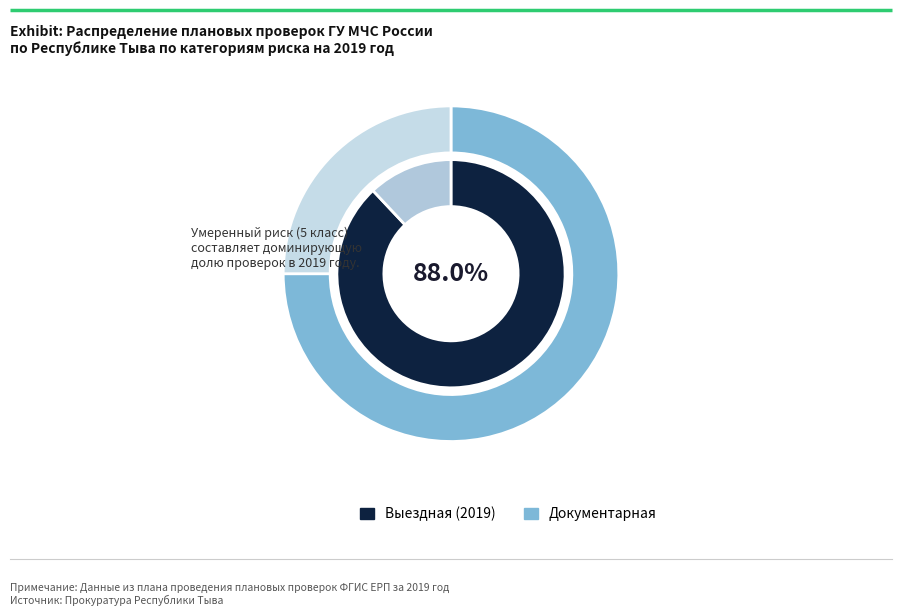

True or false: Значительный риск (3 класс) accounts for 10% of the total.

True